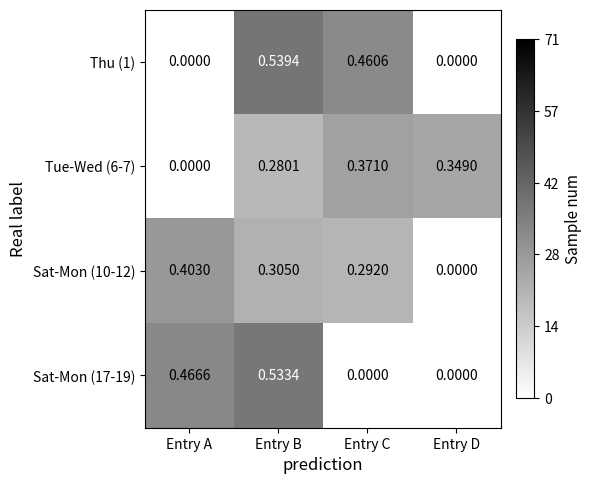

Rank the categories by Sat-Mon (10-12) value from highest to lowest.

Entry A, Entry B, Entry C, Entry D